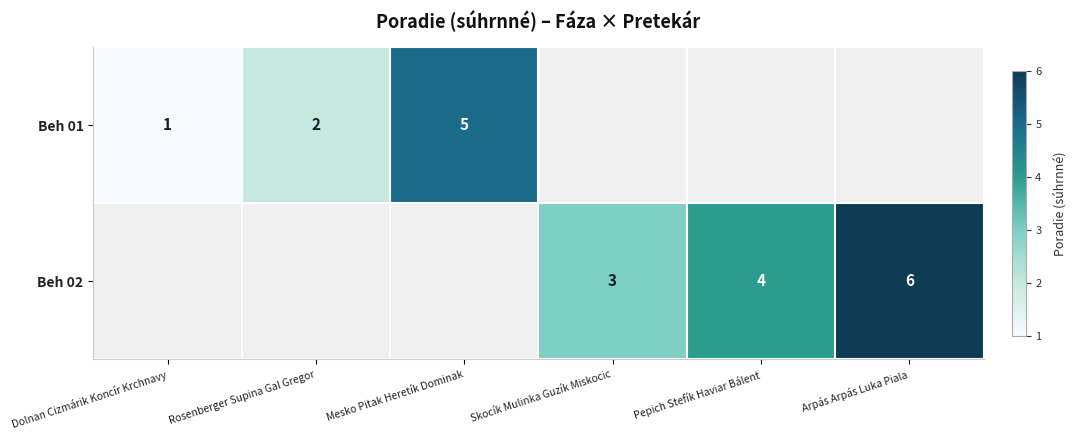

Is it true that Beh 02 equals 4 at Pepich Stefík Haviar Bálent?

True